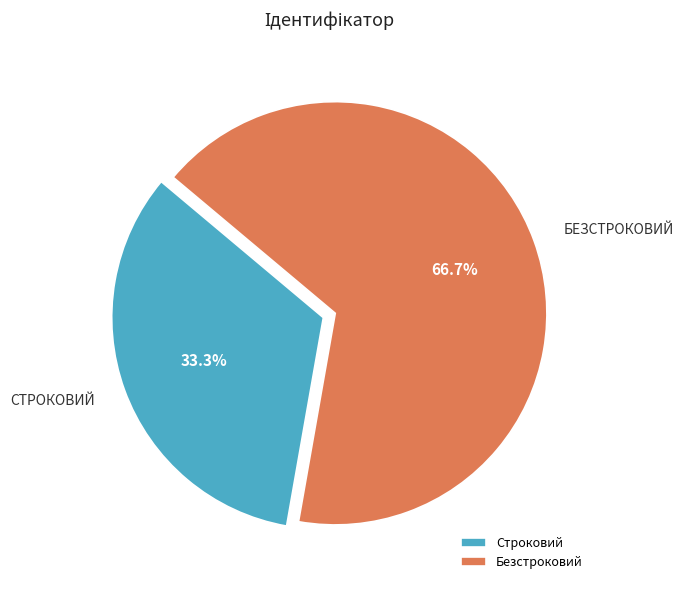

To the nearest percent, what is the average slice percentage?

50%